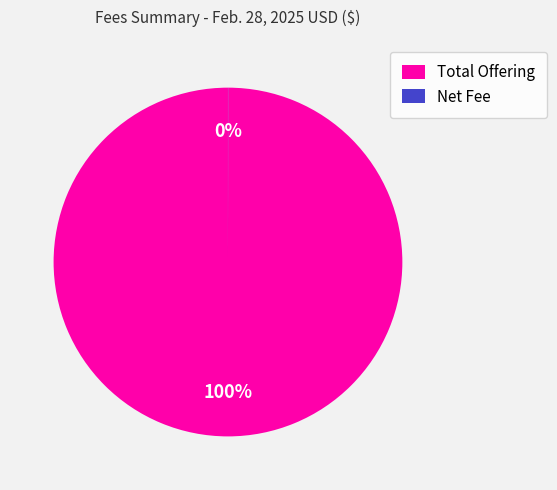

To the nearest percent, what is the difference between the largest and smallest slice percentages?

100%